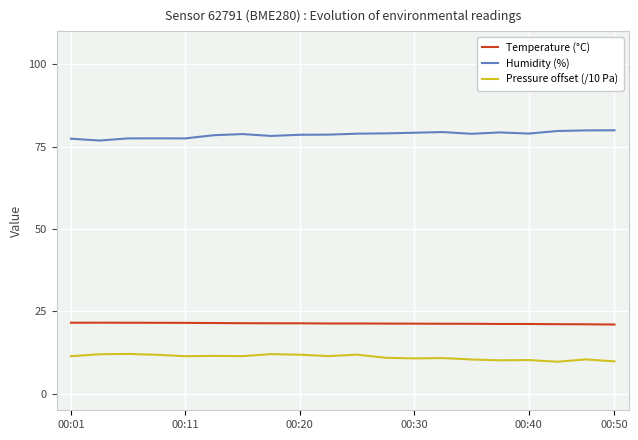

Which series has the largest total across all categories?

Humidity (%)